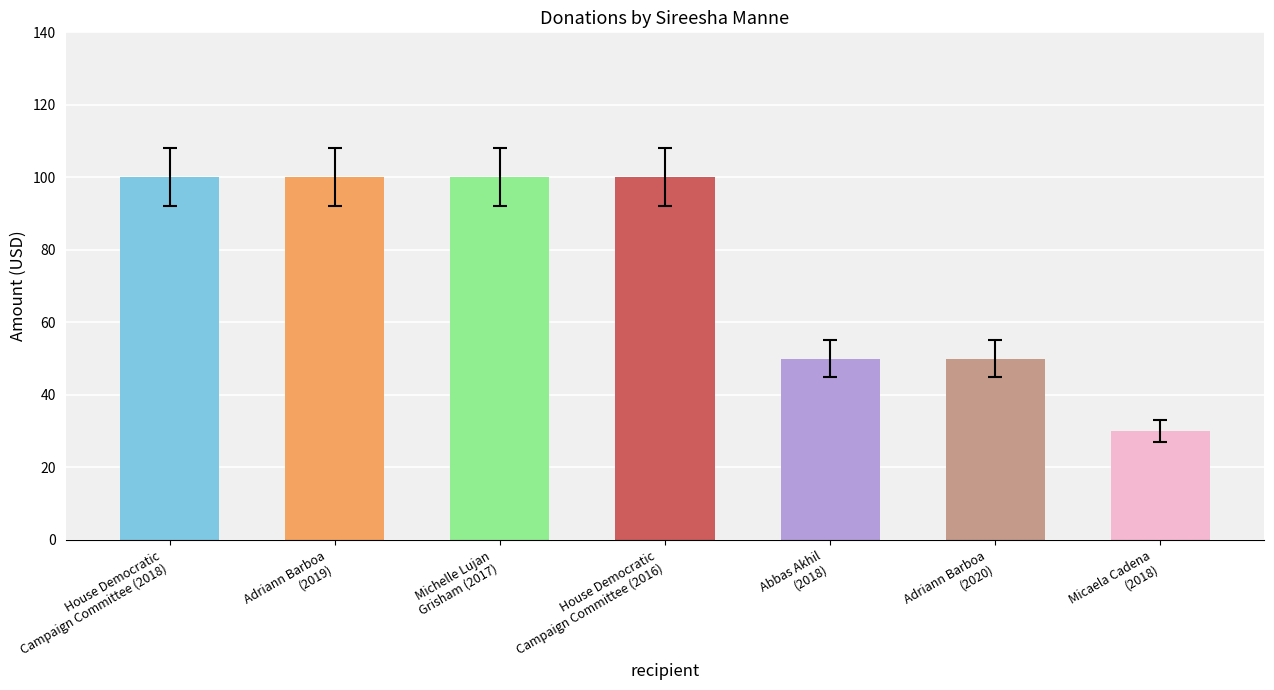

Are the bars horizontal?

No